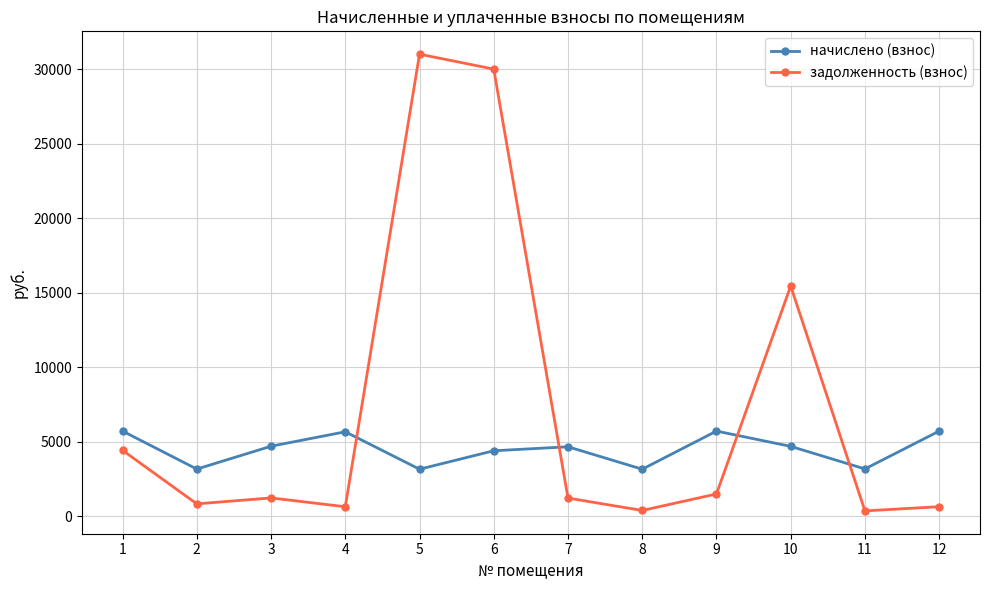

What is the average value of the начислено (взнос) series?

4484.7